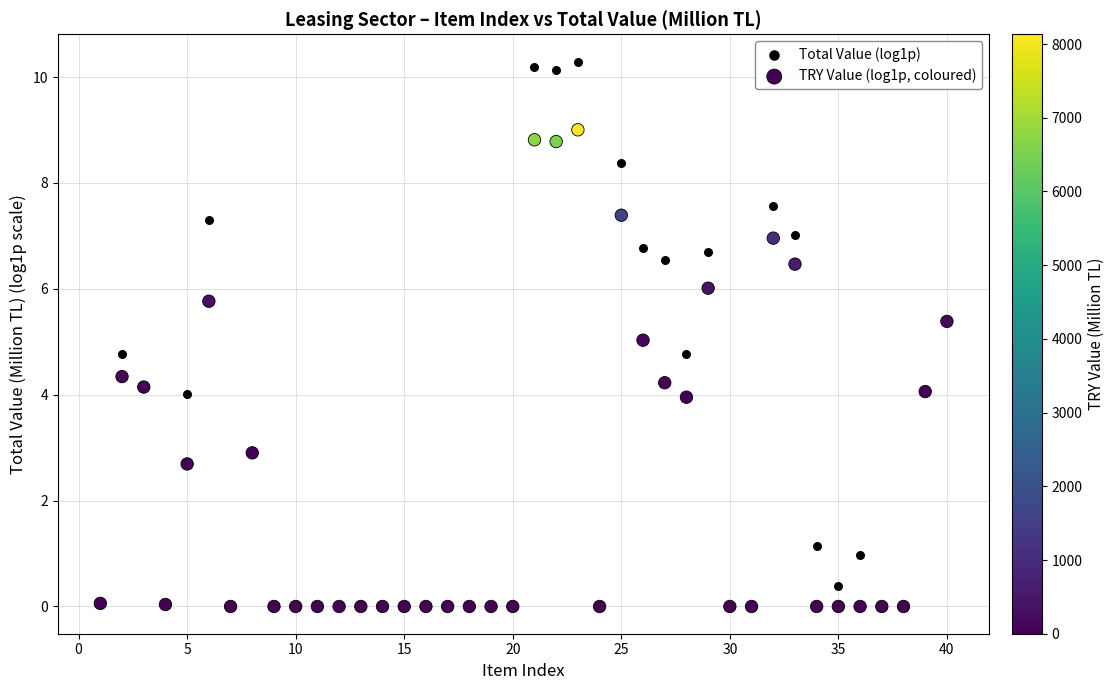

What are all the series names shown in the legend?

Total Value (log1p), TRY Value (log1p, coloured)